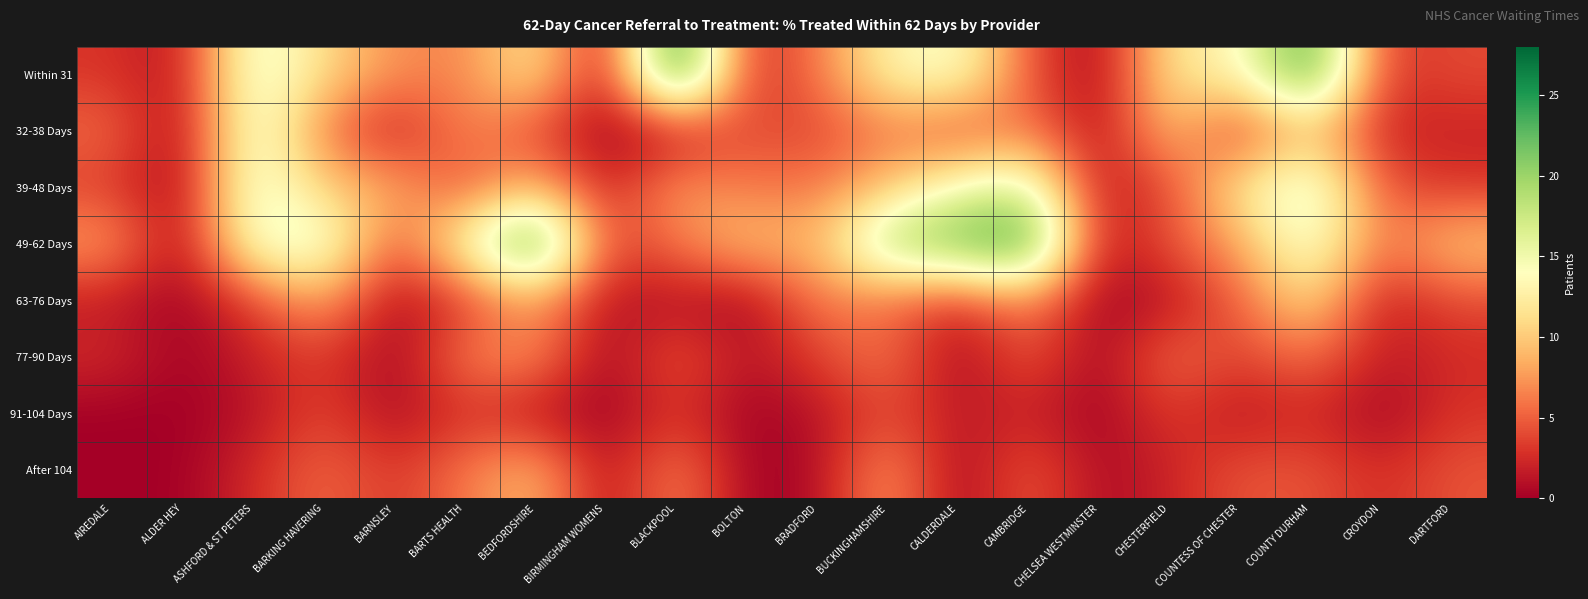

Reading left to right, what are all the values shown in this chart?

Within 31: AIREDALE=3.0	ALDER HEY=1.0	ASHFORD & ST PETERS=16.5	BARKING HAVERING=11.0	BARNSLEY=7.0	BARTS HEALTH=6.5	BEDFORDSHIRE=12.5	BIRMINGHAM WOMENS=0.0	BLACKPOOL=28.0	BOLTON=2.0	BRADFORD=6.0	BUCKINGHAMSHIRE=13.0	CALDERDALE=15.0	CAMBRIDGE=4.5	CHELSEA WESTMINSTER=0.0	CHESTERFIELD=12.0	COUNTESS OF CHESTER=13.0	COUNTY DURHAM=25.0	CROYDON=3.0	DARTFORD=4.0
32-38 Days: AIREDALE=5.5	ALDER HEY=0.0	ASHFORD & ST PETERS=16.5	BARKING HAVERING=6.0	BARNSLEY=1.5	BARTS HEALTH=7.0	BEDFORDSHIRE=4.0	BIRMINGHAM WOMENS=0.0	BLACKPOOL=1.0	BOLTON=4.5	BRADFORD=3.5	BUCKINGHAMSHIRE=6.5	CALDERDALE=4.0	CAMBRIDGE=6.5	CHELSEA WESTMINSTER=0.5	CHESTERFIELD=10.0	COUNTESS OF CHESTER=2.5	COUNTY DURHAM=10.0	CROYDON=2.0	DARTFORD=2.0
39-48 Days: AIREDALE=3.5	ALDER HEY=0.0	ASHFORD & ST PETERS=16.5	BARKING HAVERING=10.0	BARNSLEY=8.5	BARTS HEALTH=4.0	BEDFORDSHIRE=9.5	BIRMINGHAM WOMENS=1.5	BLACKPOOL=8.0	BOLTON=6.0	BRADFORD=6.0	BUCKINGHAMSHIRE=9.5	CALDERDALE=14.5	CAMBRIDGE=17.0	CHELSEA WESTMINSTER=1.0	CHESTERFIELD=4.0	COUNTESS OF CHESTER=12.0	COUNTY DURHAM=17.5	CROYDON=4.5	DARTFORD=3.0
49-62 Days: AIREDALE=8.0	ALDER HEY=0.0	ASHFORD & ST PETERS=15.5	BARKING HAVERING=16.5	BARNSLEY=4.0	BARTS HEALTH=14.0	BEDFORDSHIRE=26.0	BIRMINGHAM WOMENS=3.5	BLACKPOOL=6.0	BOLTON=10.0	BRADFORD=8.5	BUCKINGHAMSHIRE=20.0	CALDERDALE=22.5	CAMBRIDGE=25.5	CHELSEA WESTMINSTER=1.0	CHESTERFIELD=4.5	COUNTESS OF CHESTER=8.0	COUNTY DURHAM=16.0	CROYDON=5.5	DARTFORD=10.0
63-76 Days: AIREDALE=1.5	ALDER HEY=0.0	ASHFORD & ST PETERS=3.5	BARKING HAVERING=8.5	BARNSLEY=0.5	BARTS HEALTH=3.0	BEDFORDSHIRE=8.0	BIRMINGHAM WOMENS=1.0	BLACKPOOL=1.0	BOLTON=0.0	BRADFORD=6.5	BUCKINGHAMSHIRE=5.5	CALDERDALE=2.5	CAMBRIDGE=7.0	CHELSEA WESTMINSTER=0.0	CHESTERFIELD=1.0	COUNTESS OF CHESTER=5.0	COUNTY DURHAM=11.5	CROYDON=1.5	DARTFORD=4.0
77-90 Days: AIREDALE=2.5	ALDER HEY=0.0	ASHFORD & ST PETERS=2.0	BARKING HAVERING=3.5	BARNSLEY=0.0	BARTS HEALTH=6.5	BEDFORDSHIRE=7.5	BIRMINGHAM WOMENS=0.0	BLACKPOOL=5.0	BOLTON=1.0	BRADFORD=3.5	BUCKINGHAMSHIRE=6.5	CALDERDALE=0.0	CAMBRIDGE=5.0	CHELSEA WESTMINSTER=0.0	CHESTERFIELD=6.0	COUNTESS OF CHESTER=3.5	COUNTY DURHAM=6.0	CROYDON=1.5	DARTFORD=2.5
91-104 Days: AIREDALE=0.0	ALDER HEY=0.0	ASHFORD & ST PETERS=1.0	BARKING HAVERING=4.0	BARNSLEY=0.5	BARTS HEALTH=3.0	BEDFORDSHIRE=1.0	BIRMINGHAM WOMENS=0.0	BLACKPOOL=3.0	BOLTON=0.0	BRADFORD=1.0	BUCKINGHAMSHIRE=4.0	CALDERDALE=1.5	CAMBRIDGE=2.0	CHELSEA WESTMINSTER=0.0	CHESTERFIELD=3.5	COUNTESS OF CHESTER=1.0	COUNTY DURHAM=2.5	CROYDON=0.0	DARTFORD=3.0
After 104: AIREDALE=0.0	ALDER HEY=0.0	ASHFORD & ST PETERS=2.5	BARKING HAVERING=5.5	BARNSLEY=3.0	BARTS HEALTH=6.0	BEDFORDSHIRE=9.5	BIRMINGHAM WOMENS=0.5	BLACKPOOL=7.0	BOLTON=0.0	BRADFORD=0.5	BUCKINGHAMSHIRE=8.0	CALDERDALE=0.0	CAMBRIDGE=5.0	CHELSEA WESTMINSTER=0.5	CHESTERFIELD=2.0	COUNTESS OF CHESTER=4.5	COUNTY DURHAM=4.5	CROYDON=2.5	DARTFORD=4.5